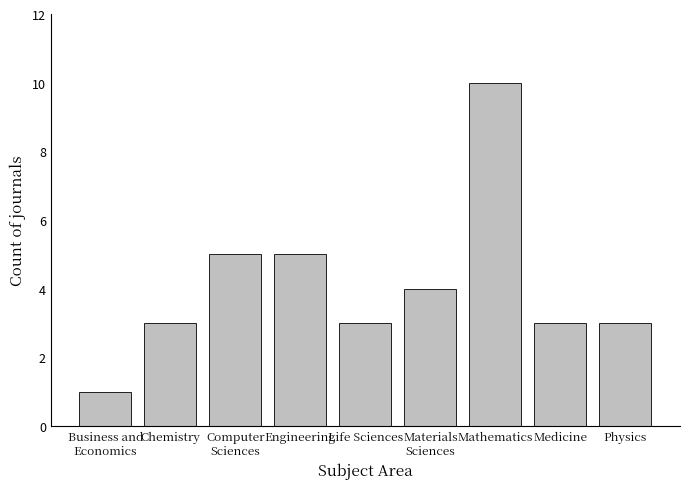

Reading left to right, what are all the values shown in this chart?

Business and
Economics=1	Chemistry=3	Computer
Sciences=5	Engineering=5	Life Sciences=3	Materials
Sciences=4	Mathematics=10	Medicine=3	Physics=3